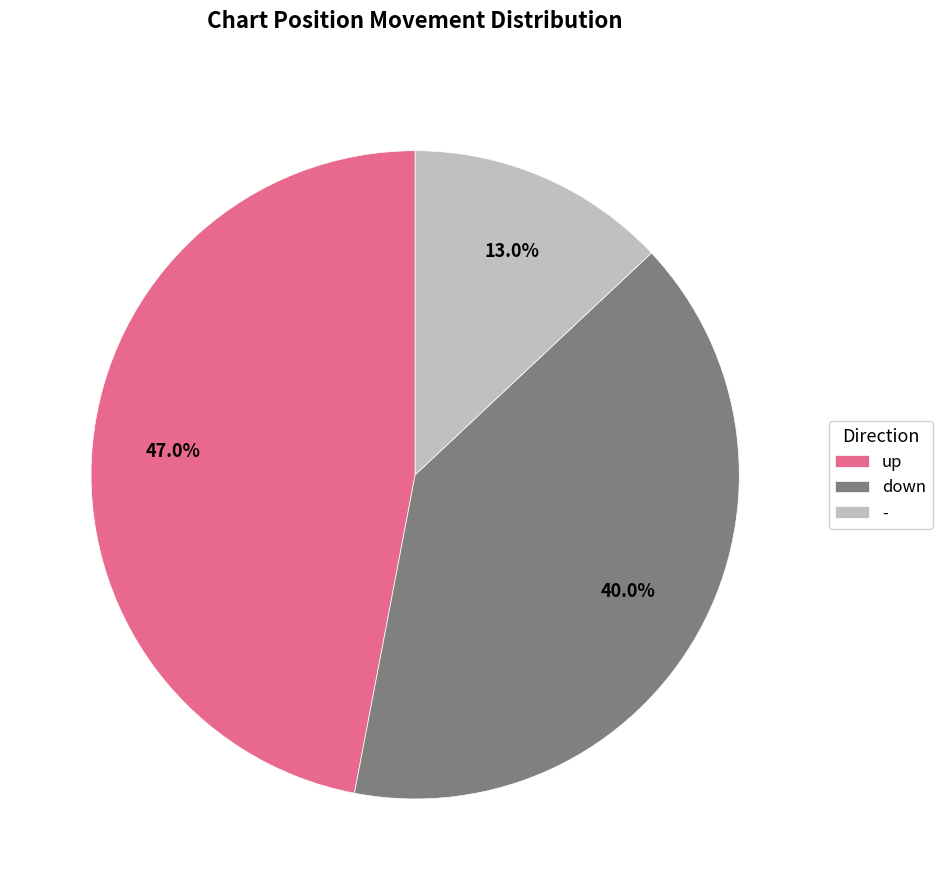

Count the number of slices in the pie.

3